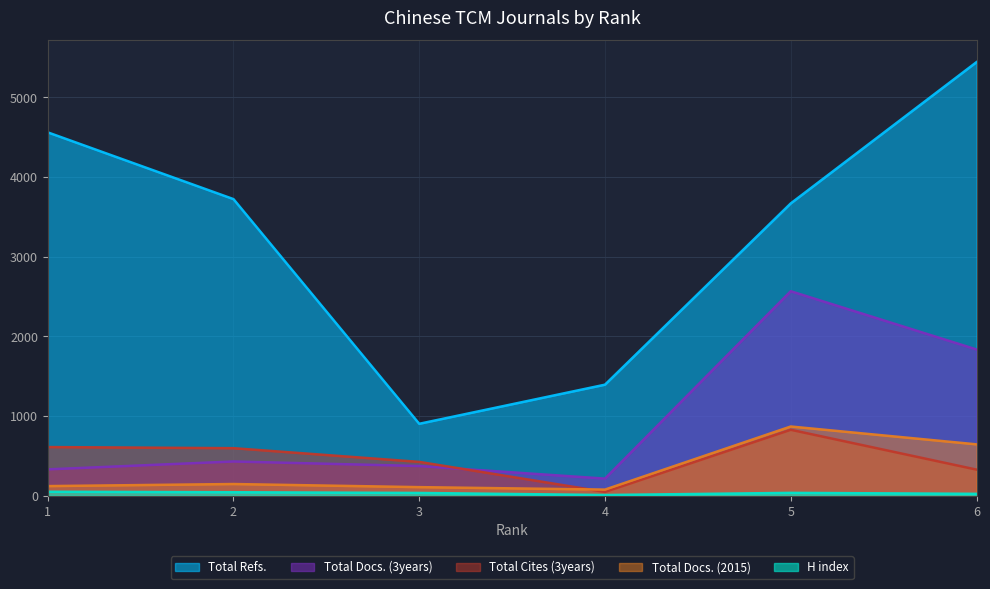

Which series has the largest total across all categories?

Total Refs.